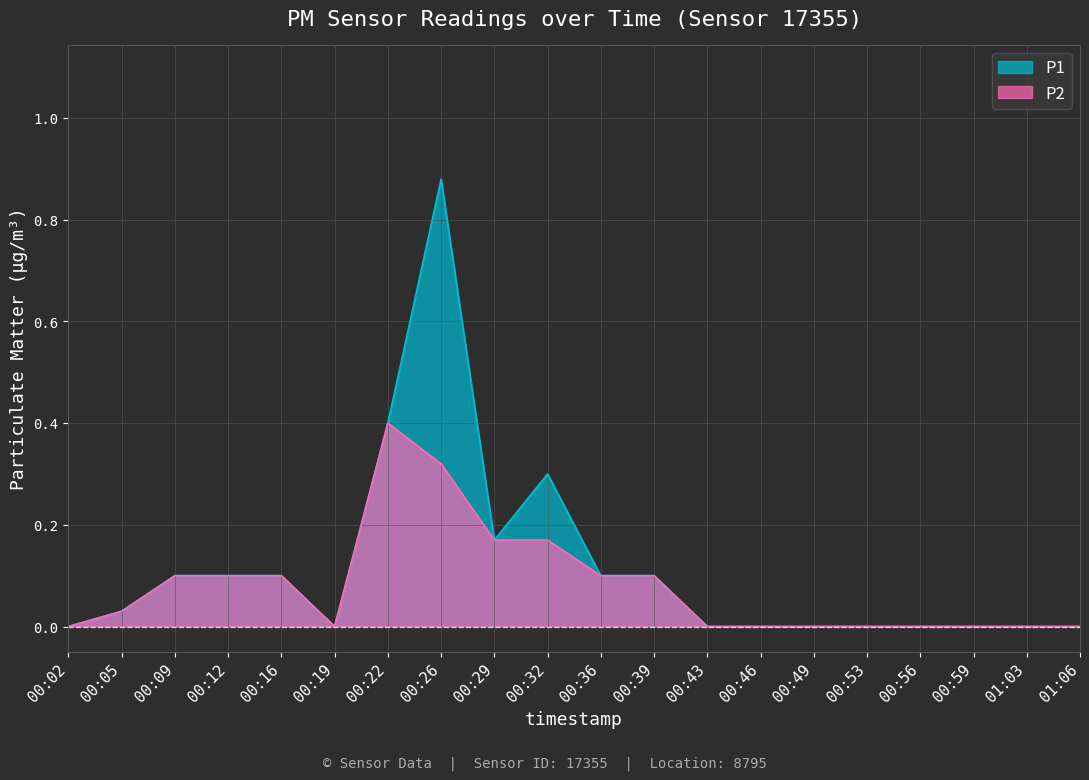

What is the sum of all P1 values?

2.3